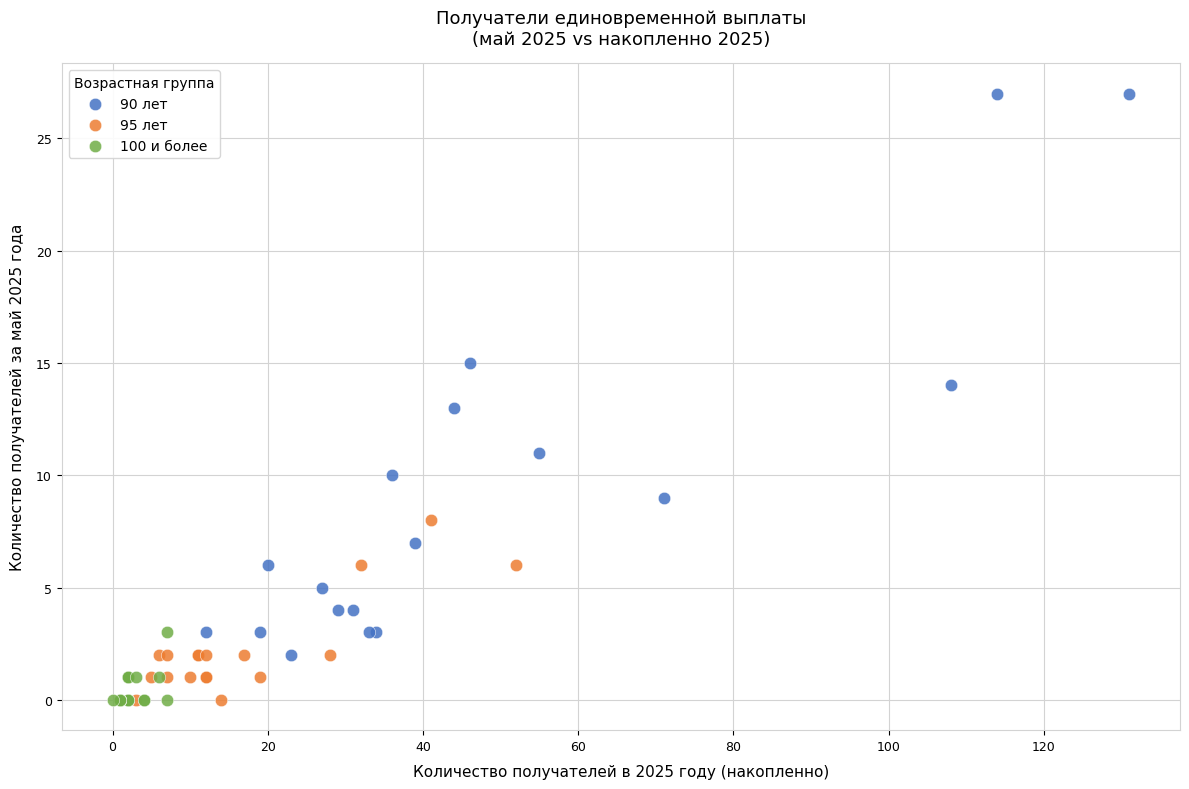

Which series has the largest Y range (max minus min)?

90 лет